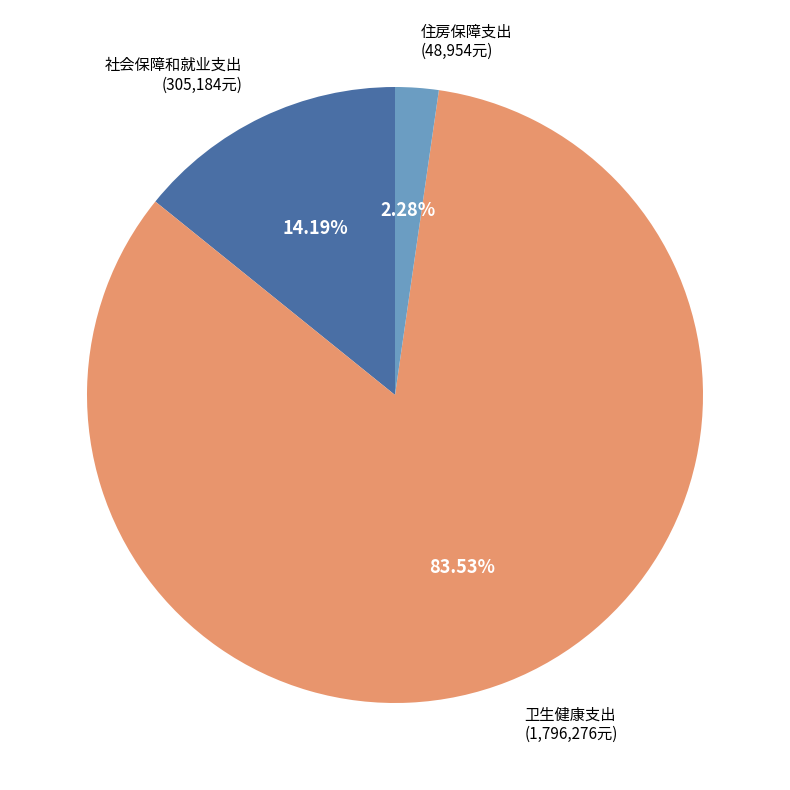

To the nearest percent, what is the difference between the 卫生健康支出 and 社会保障和就业支出 slice percentages?

69%